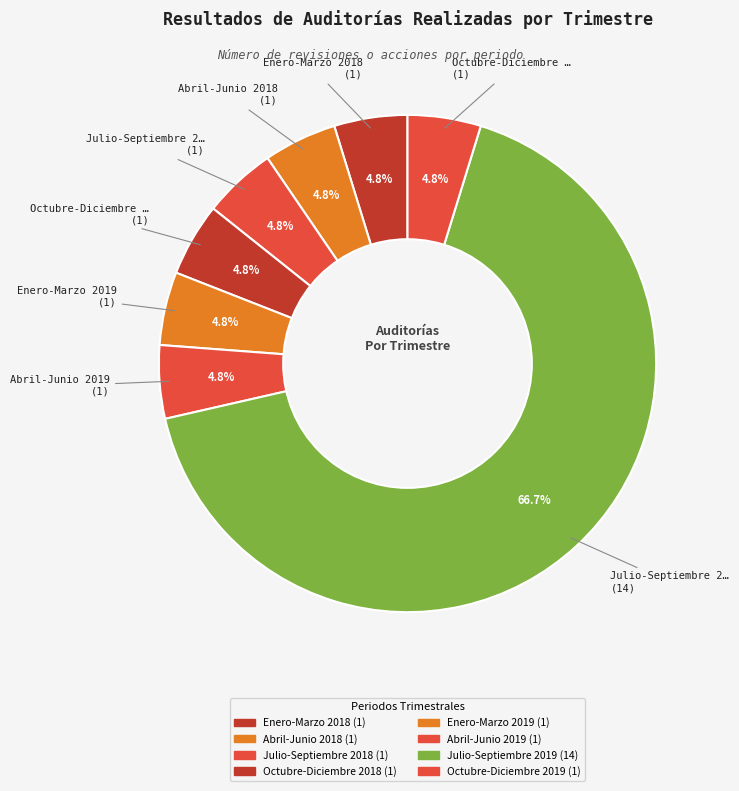

How many slices are in this pie chart?

8